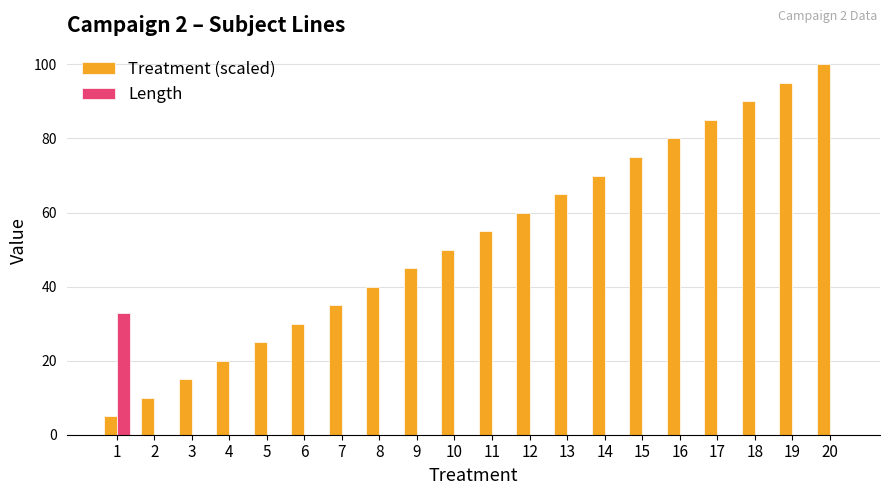

What is the sum of the Treatment (scaled) values at 18 and 17?

175